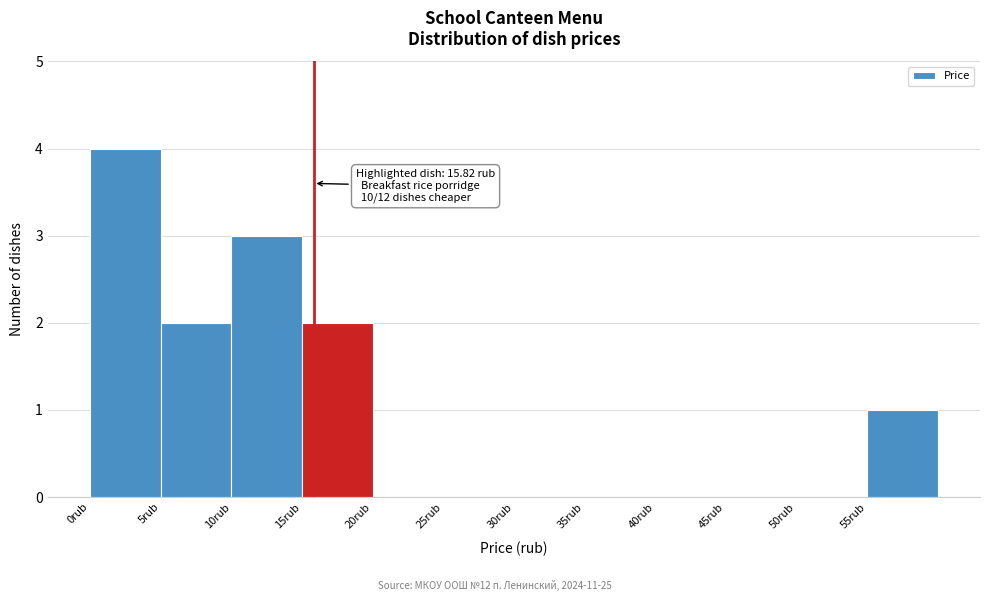

Over which range of the x-axis is the bar tallest?

0 to 5